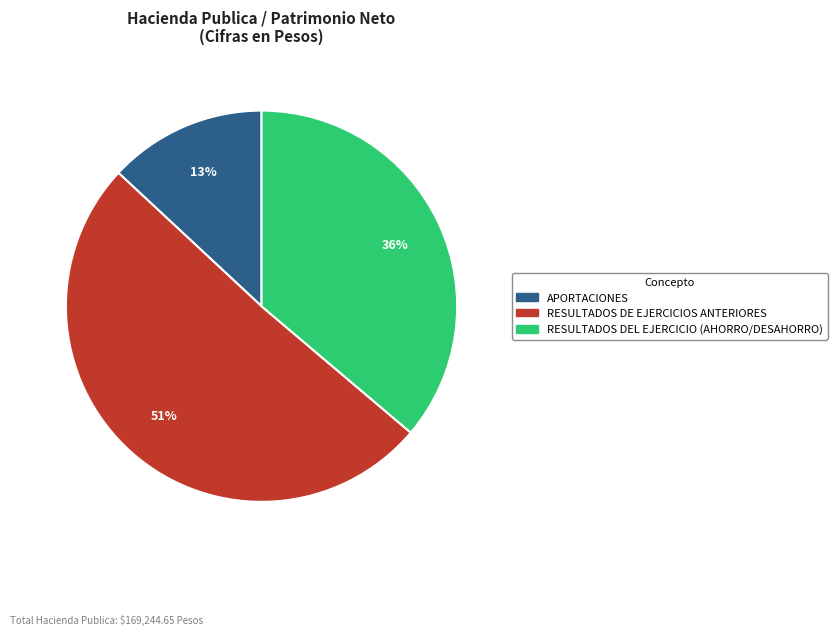

Is RESULTADOS DE EJERCICIOS ANTERIORES the majority of the pie?

Yes